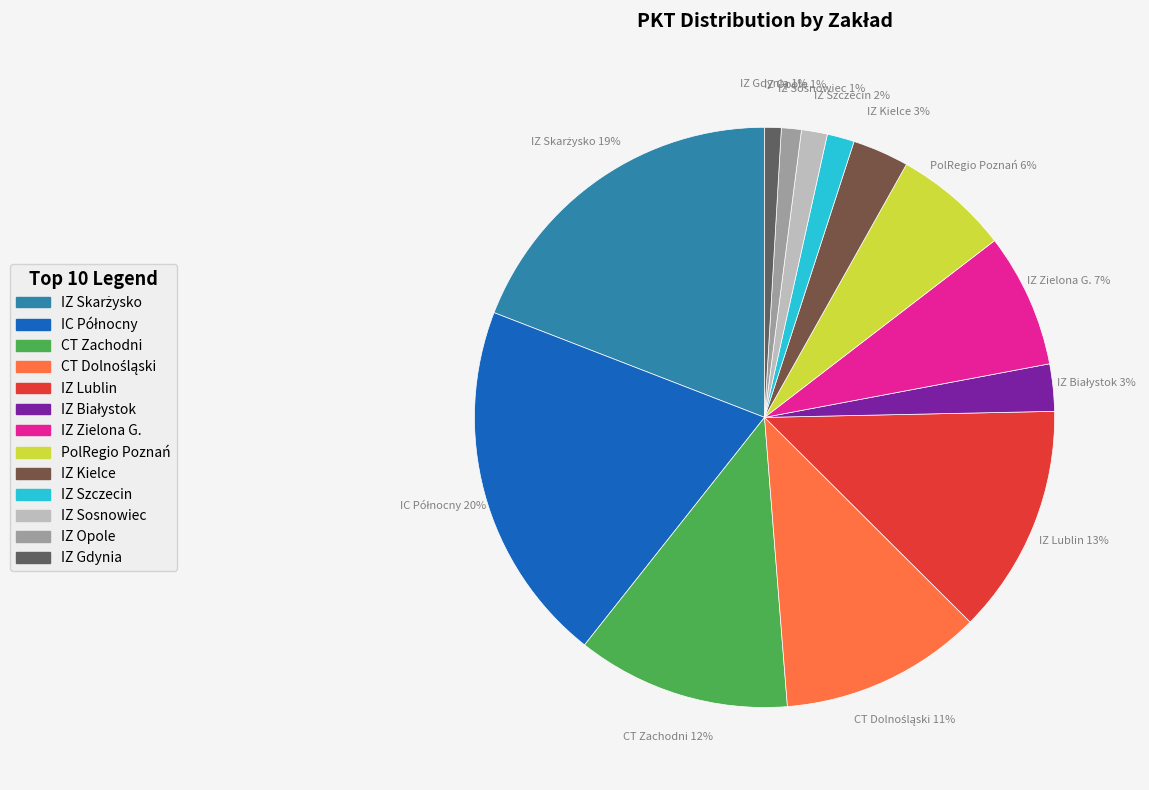

Is there any slice that represents more than half of the pie?

No